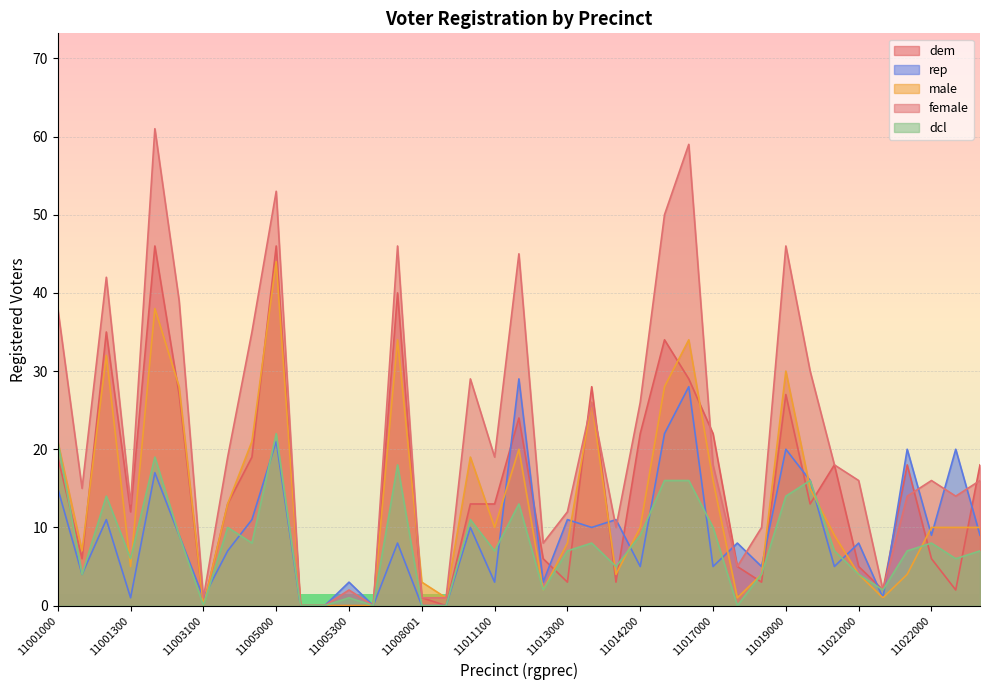

How many intersections are there between dem and female?

5